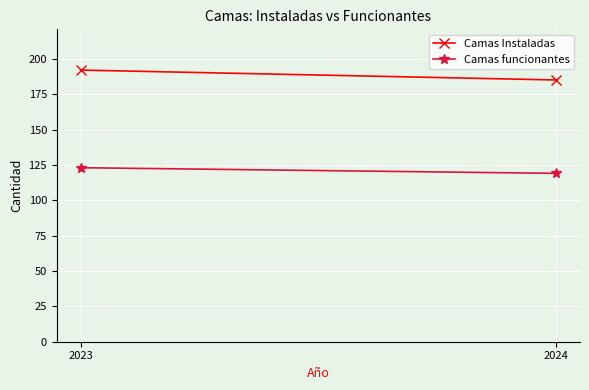

How many values in the Camas funcionantes series are below 123?

1